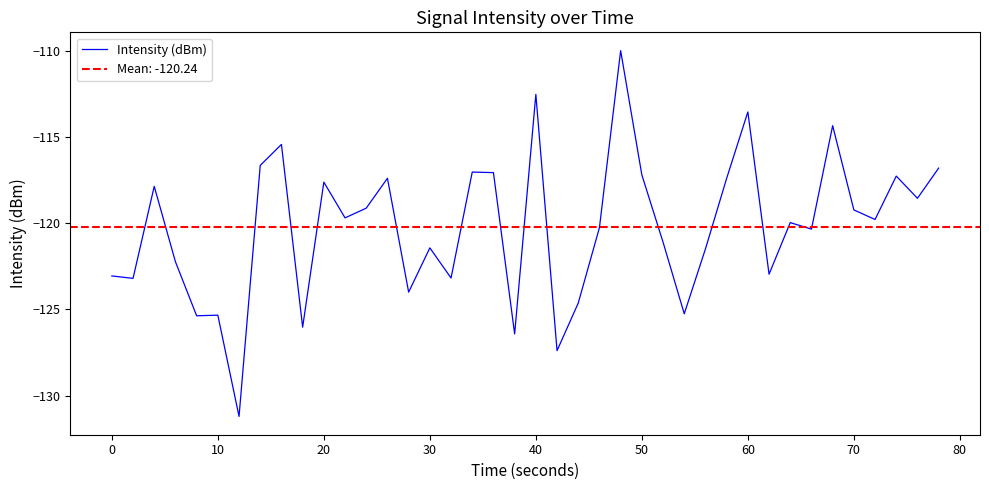

Is this an area chart (filled region under the line)?

No